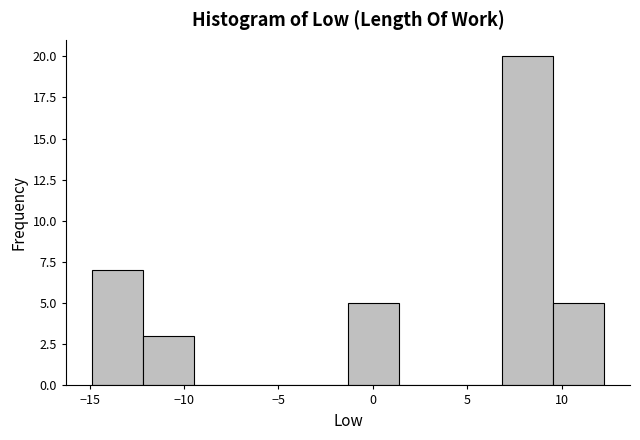

Reading left to right, list every bar in this chart as the range it spans on the x-axis followed by its height. Neither the bar edges nor the heights are printed on the chart, so give them approximately, as read against the axes.

-15.0 to -12.0: 7
-12.0 to -9.5: 3
-9.5 to -6.5: 0
-6.5 to -4.0: 0
-4.0 to -1.5: 0
-1.5 to 1.5: 5
1.5 to 4.0: 0
4.0 to 7.0: 0
7.0 to 9.5: 20
9.5 to 12.5: 5